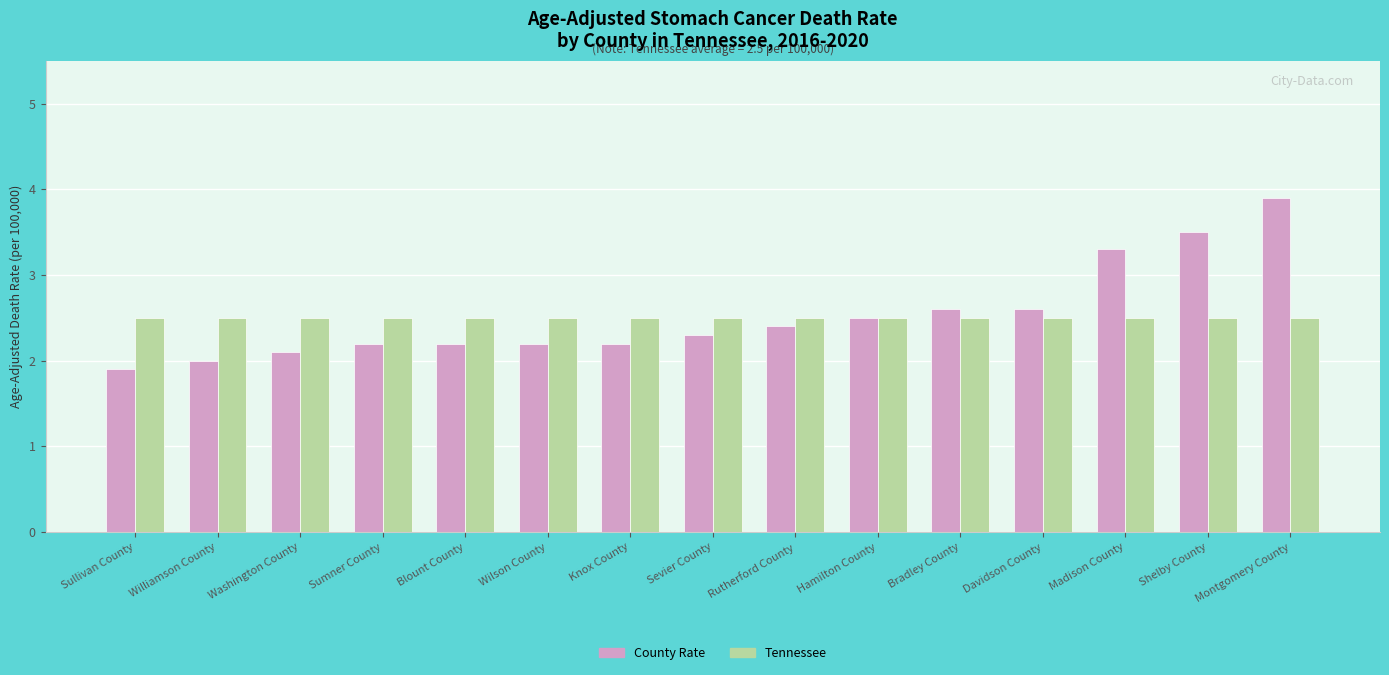

What is the greatest value displayed?

3.9